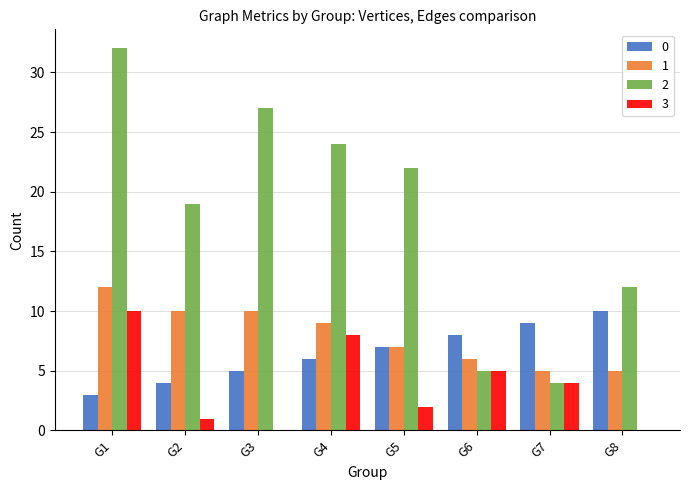

Which category has the highest value in the 3 series?

G1